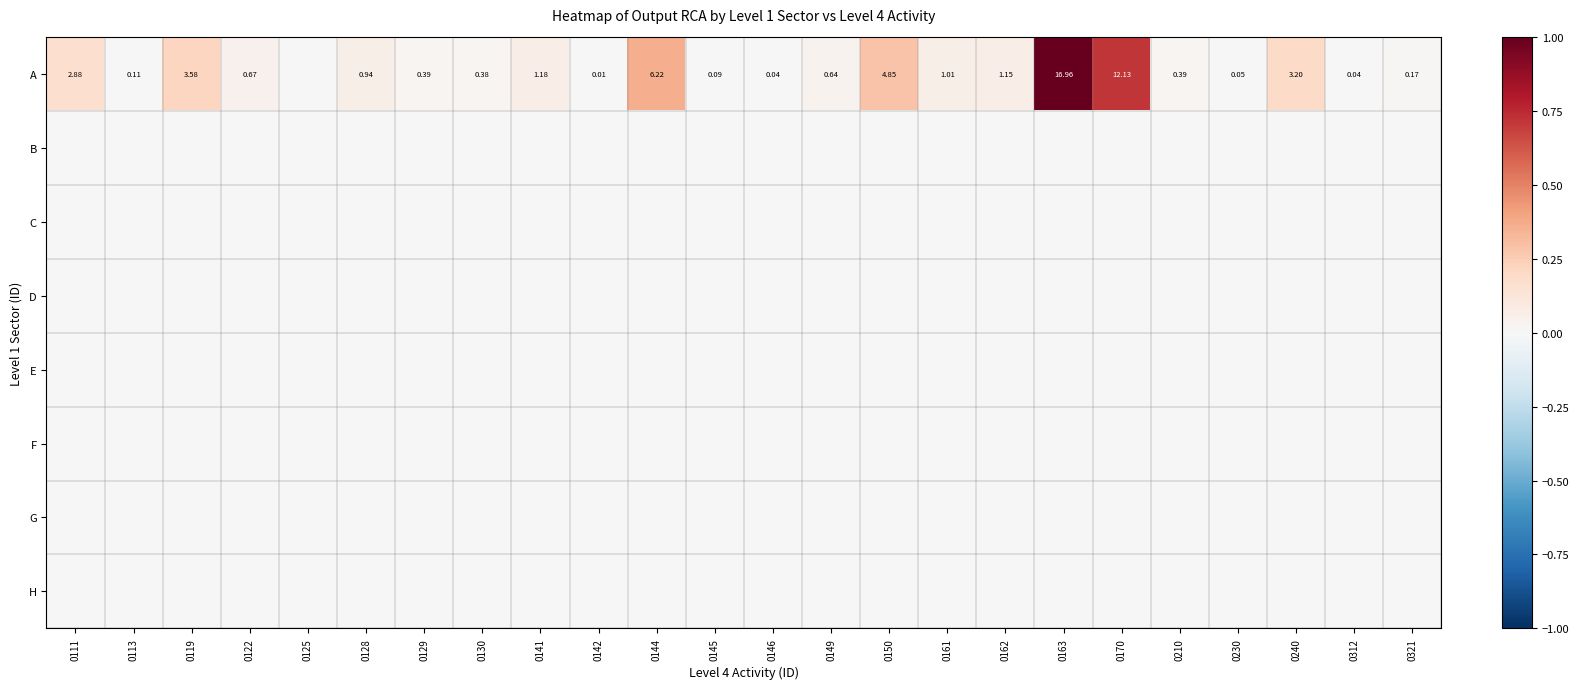

At how many categories does at least one series exceed 0?

23